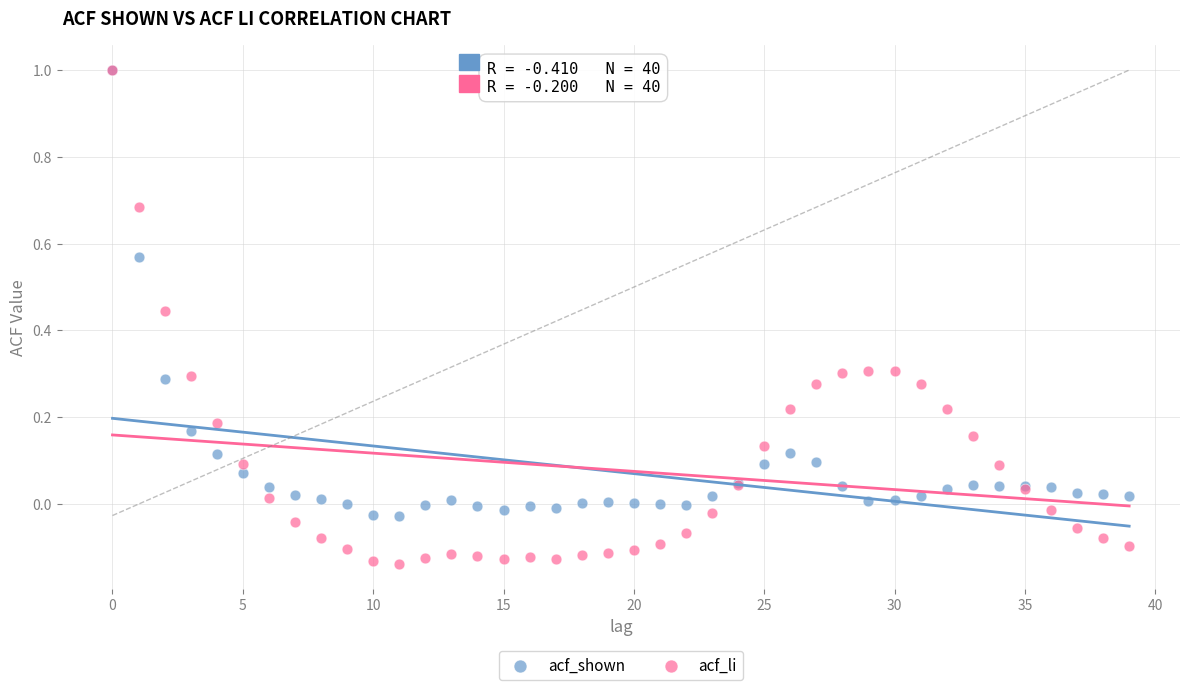

Which series reaches the minimum Y coordinate?

acf_li